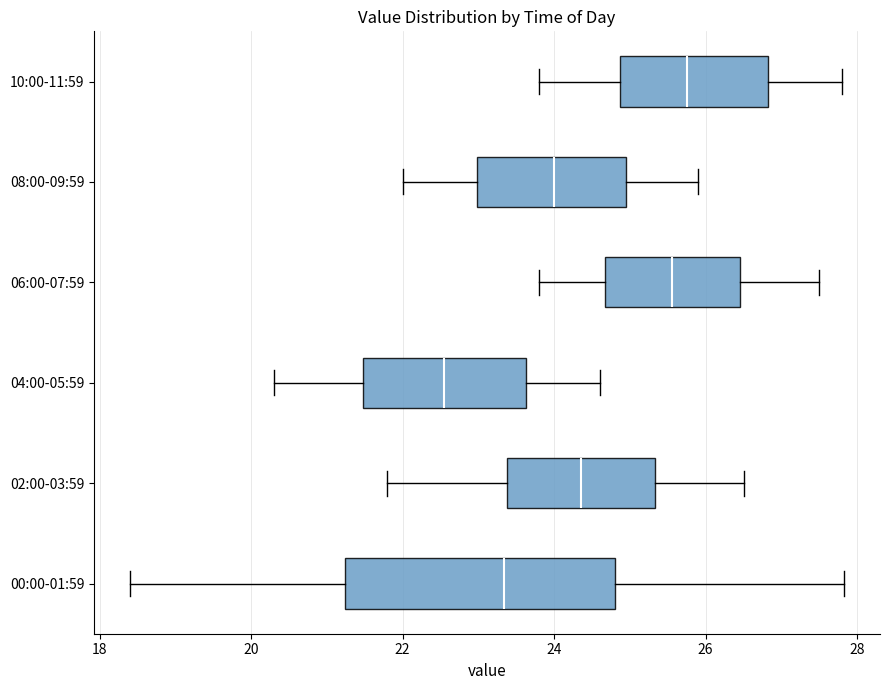

Where is the right edge of the box for 04:00-05:59 on the x-axis? The values are not printed on the chart, so give them approximately, as read against the axis.

23.6